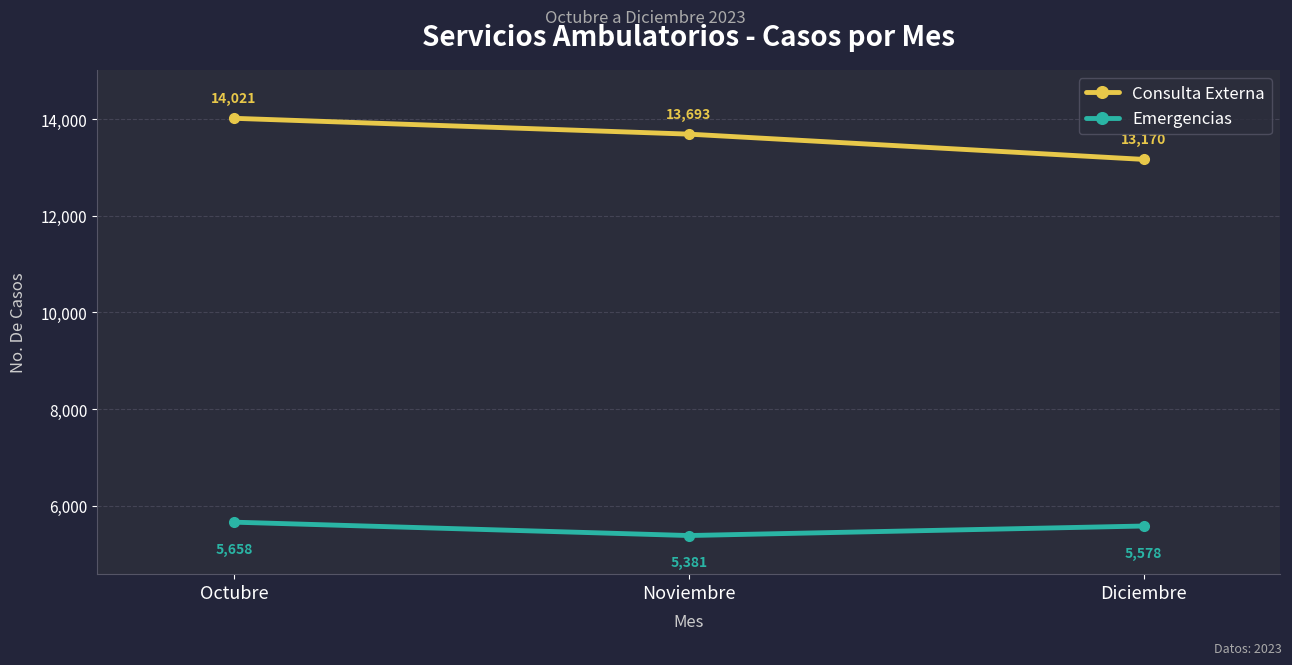

At how many categories does at least one series exceed 8497?

3